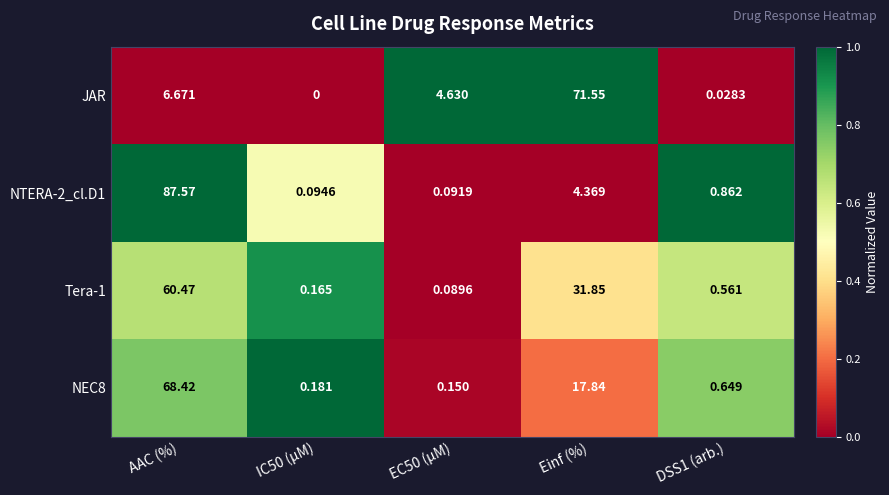

At which category is the sum across all series the highest?

AAC (%)